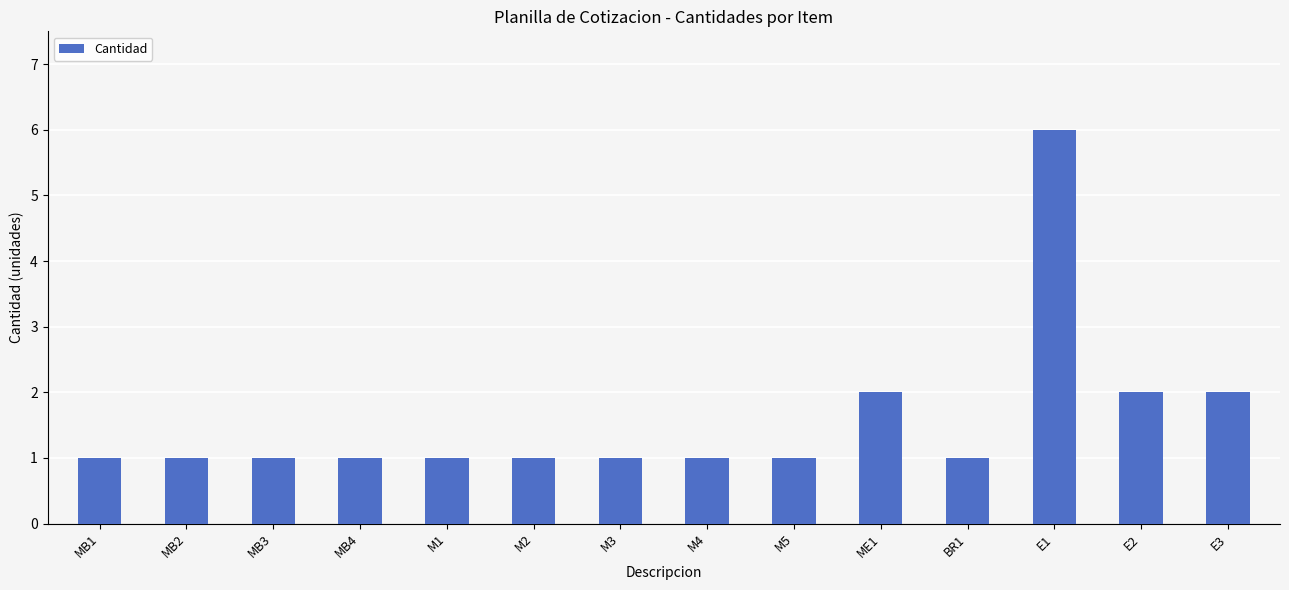

What is the smallest value displayed?

1